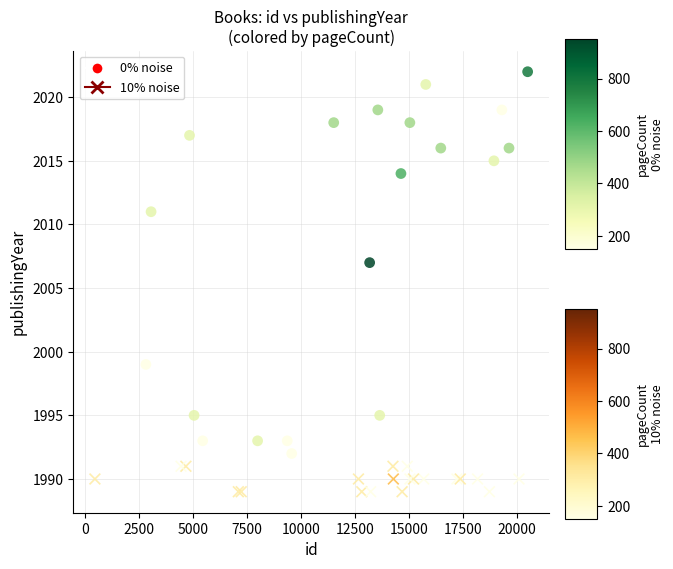

Which series contains the lowest Y value?

10% noise